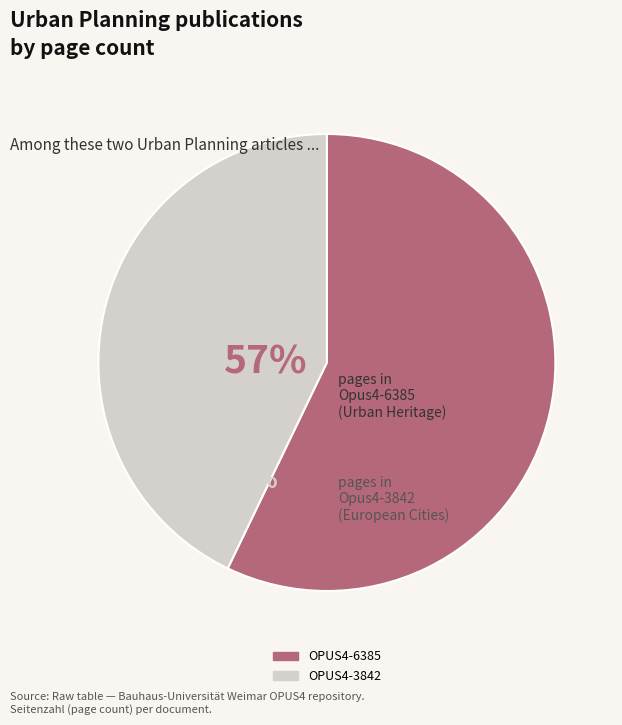

Which has a higher value, OPUS4-6385 or OPUS4-3842?

OPUS4-6385